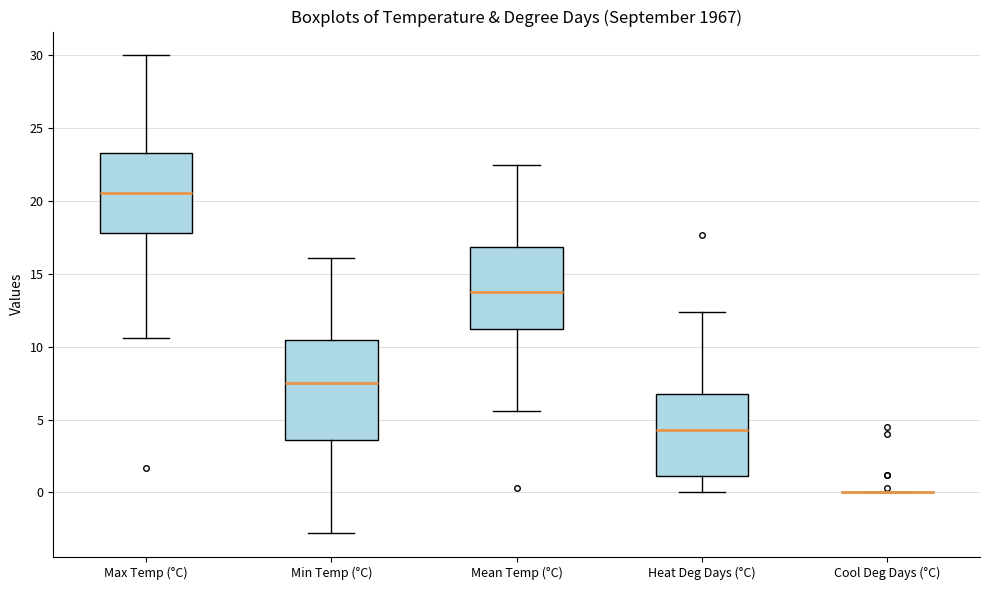

Where is the lower edge of the box for Heat Deg Days (°C) on the y-axis? The values are not printed on the chart, so give them approximately, as read against the axis.

1.0